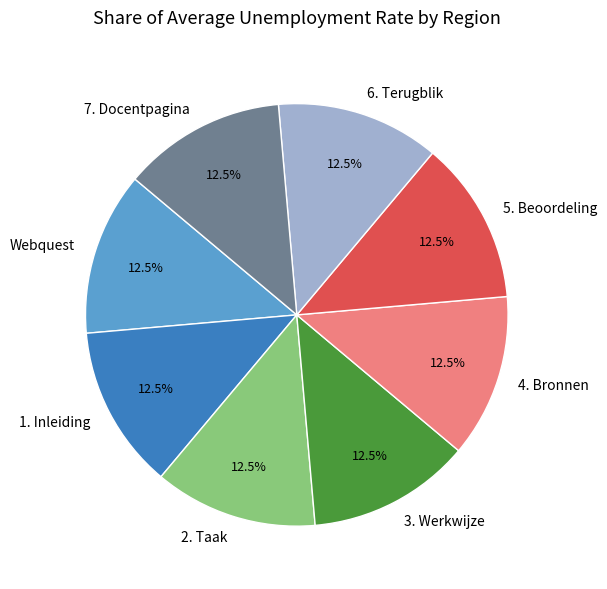

Approximately how many times larger is the value at 6. Terugblik compared to 7. Docentpagina?

1.0